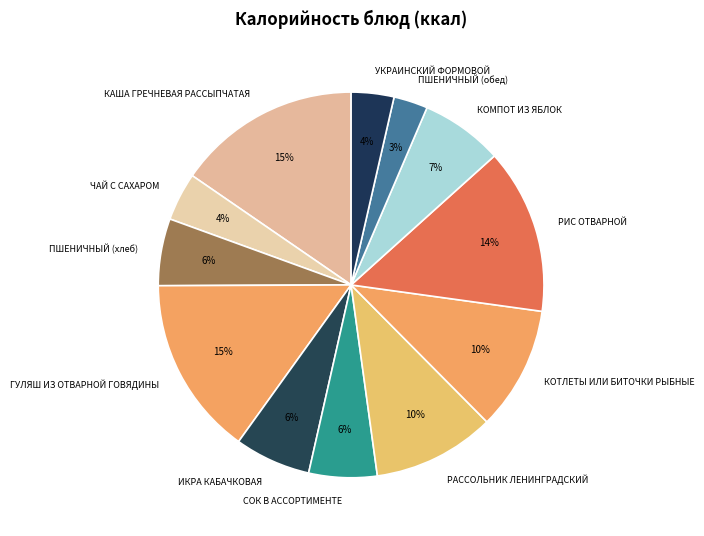

Count the number of slices in the pie.

12